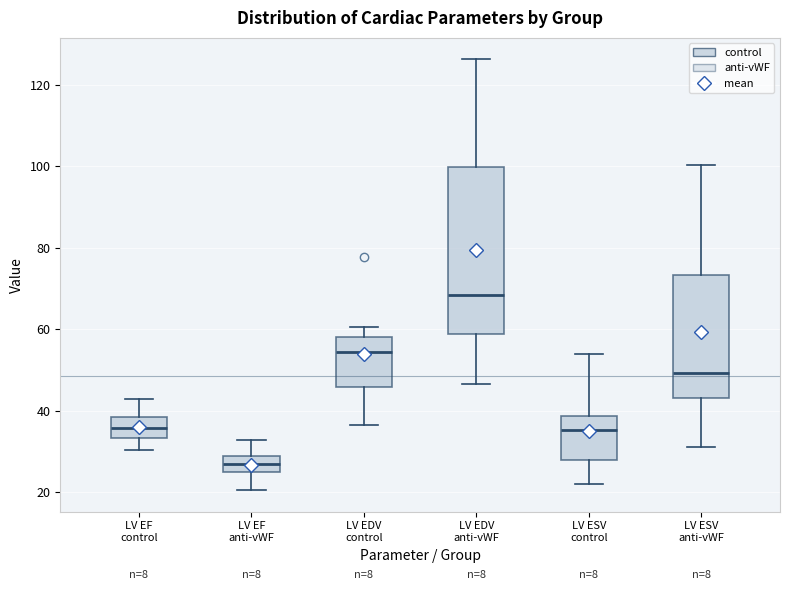

Which box's median line is the highest?

LV EDV anti-vWF